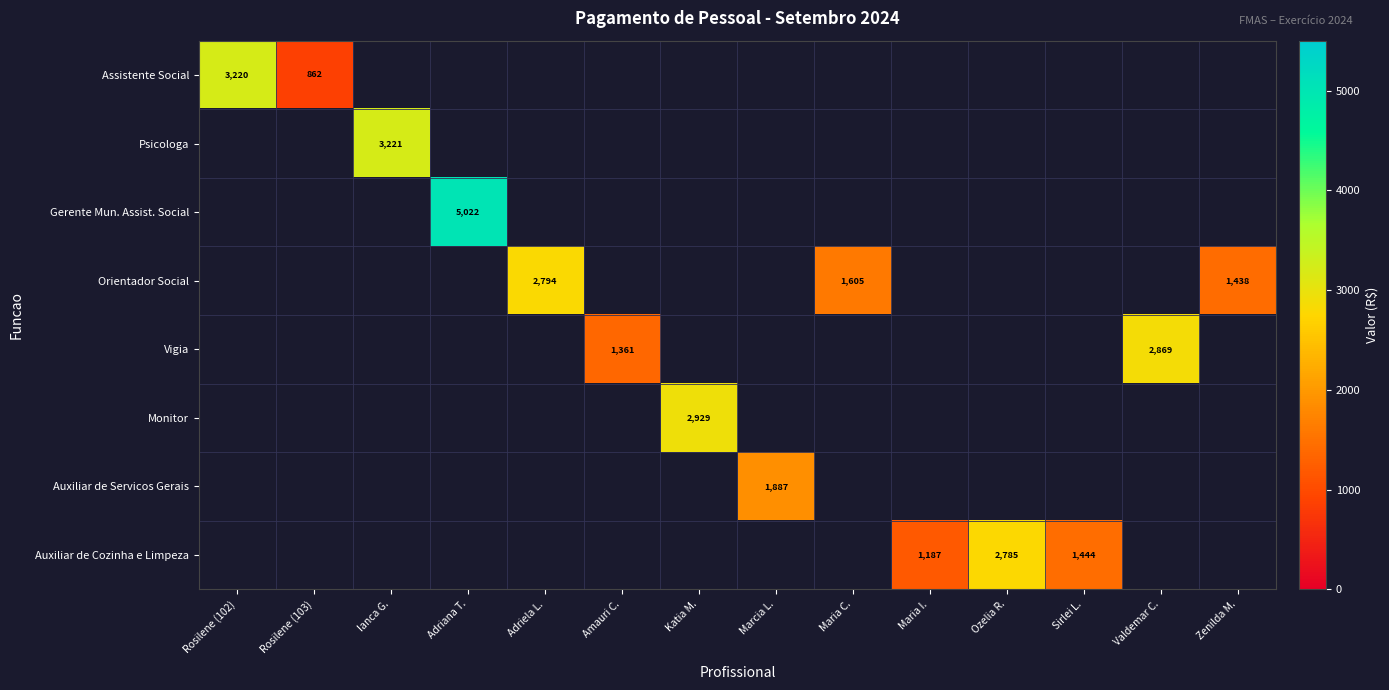

Which series has the widest spread of values?

Assistente Social